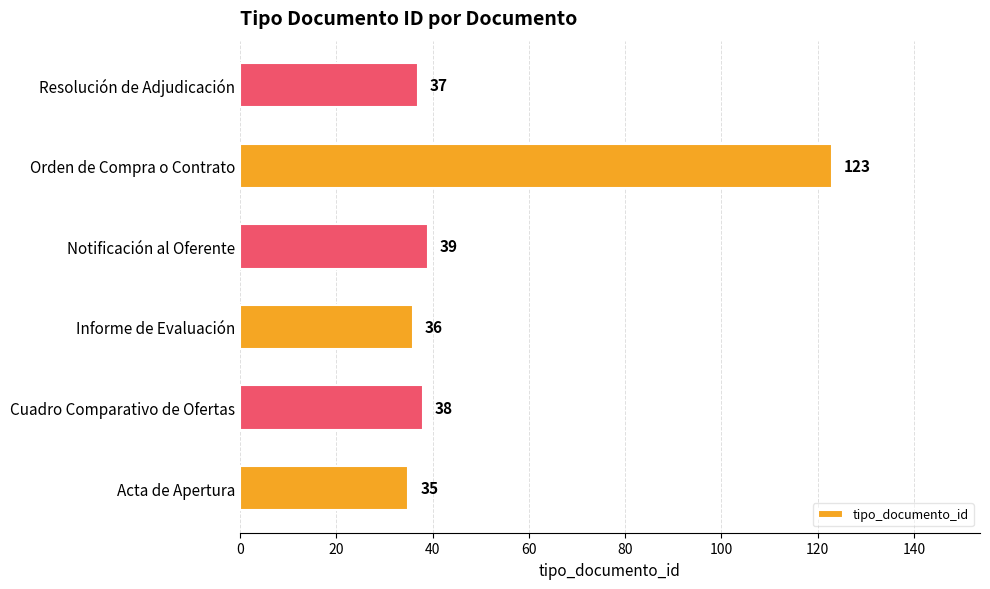

Reading bottom to top, extract all data points from this chart.

35	38	36	39	123	37